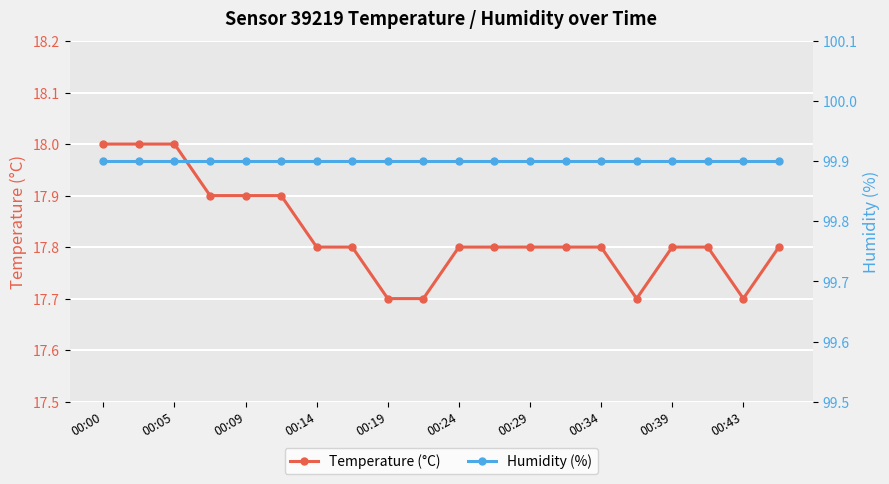

What is the highest value of the Temperature (°C) series?

18.0